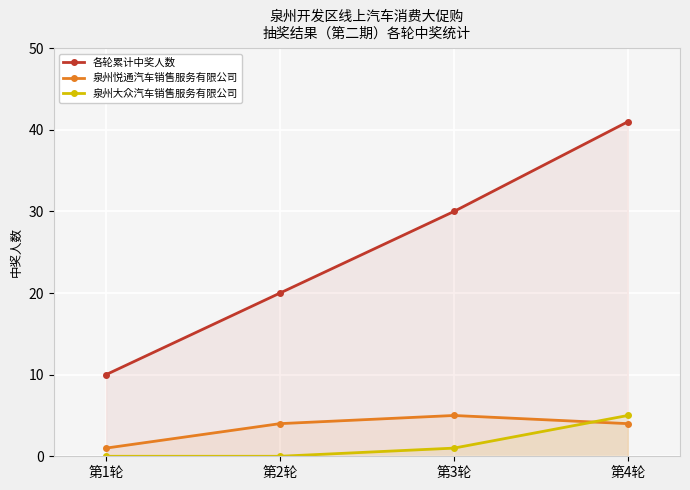

Reading left to right, transcribe all the data shown in this chart.

各轮累计中奖人数: 第1轮=10	第2轮=20	第3轮=30	第4轮=41
泉州悦通汽车销售服务有限公司: 第1轮=1	第2轮=4	第3轮=5	第4轮=4
泉州大众汽车销售服务有限公司: 第1轮=0	第2轮=0	第3轮=1	第4轮=5